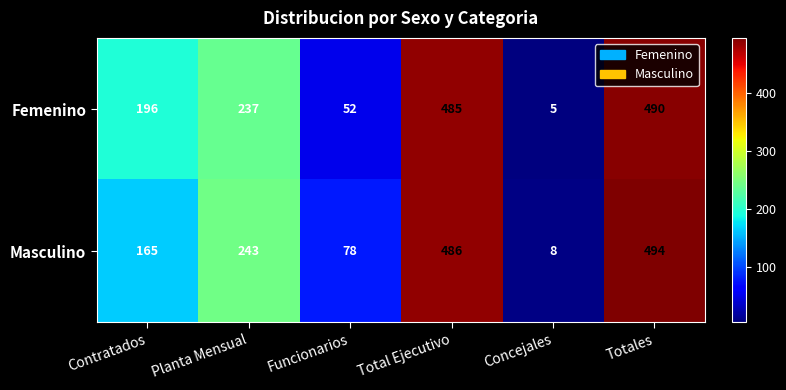

Is it true that Femenino equals 109 at Contratados?

False